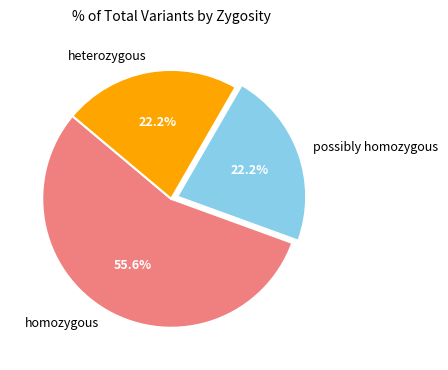

What percentage is the heterozygous slice, to the nearest percent?

22%